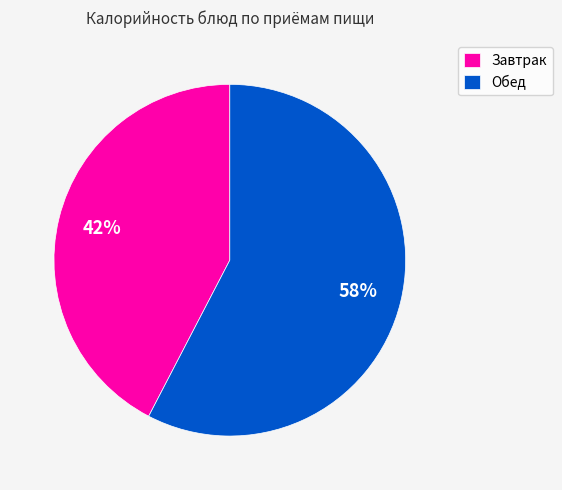

True or false: Обед accounts for 58% of the total.

True